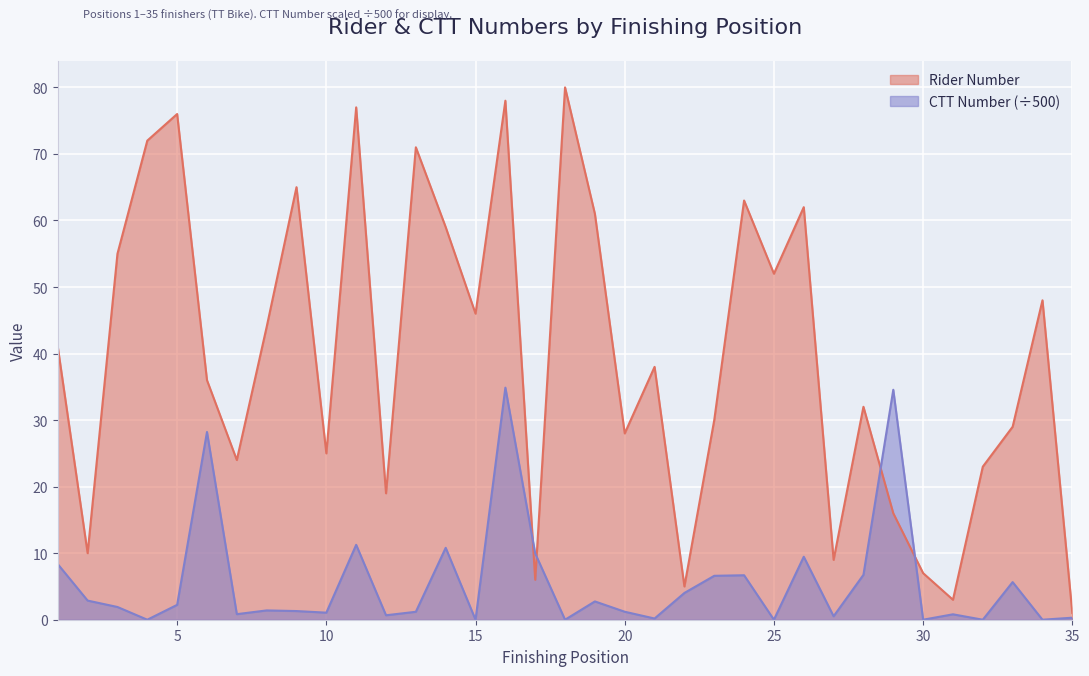

What is the value of the Rider Number point at the 9th from the left?

65.0